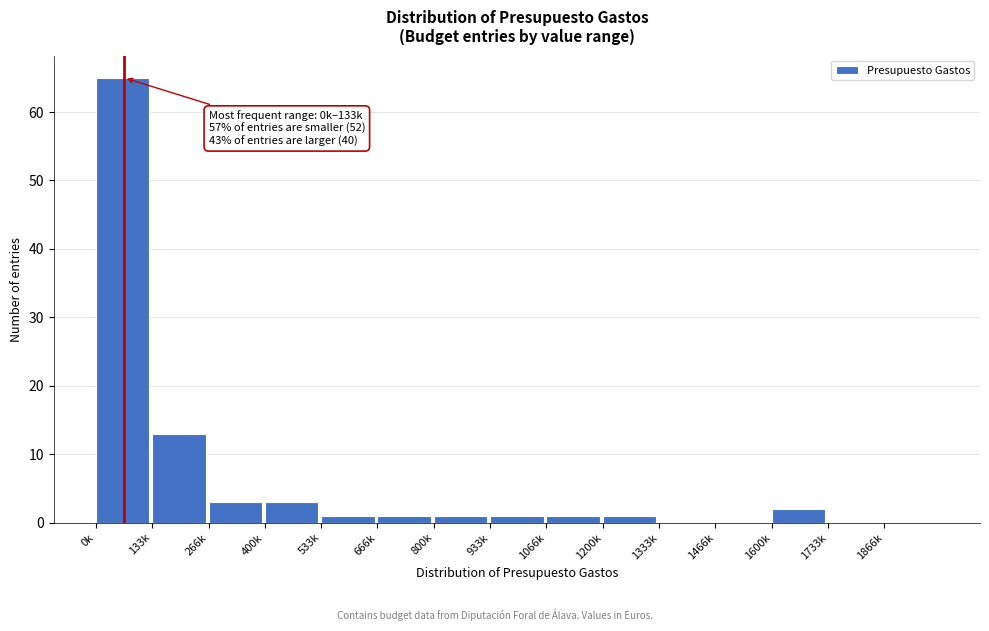

Reading left to right, list all the values displayed in this chart.

0k=65	133k=13	266k=3	400k=3	533k=1	666k=1	800k=1	933k=1	1066k=1	1200k=1	1333k=0	1466k=0	1600k=2	1733k=0	1866k=0